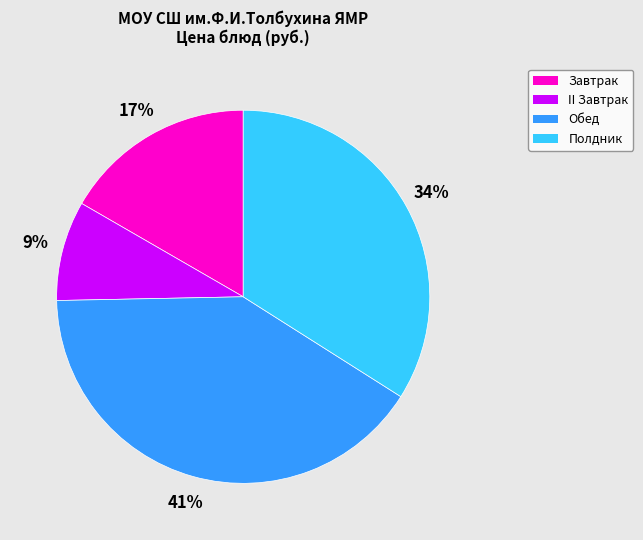

To the nearest percent, what is the difference between the largest and smallest slice percentages?

32%